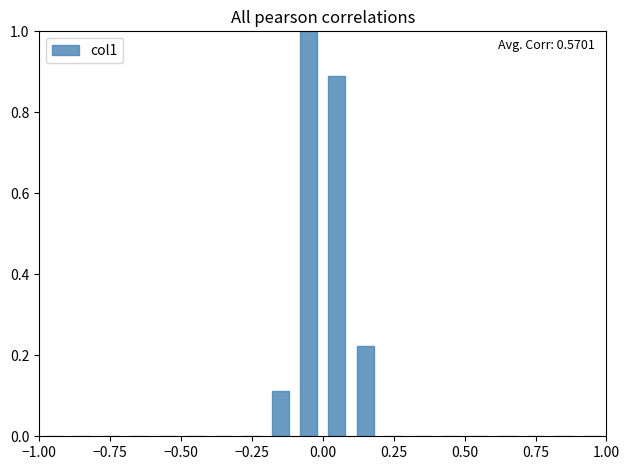

Read against the x-axis, roughly where is the centre of the tallest bar?

-0.05